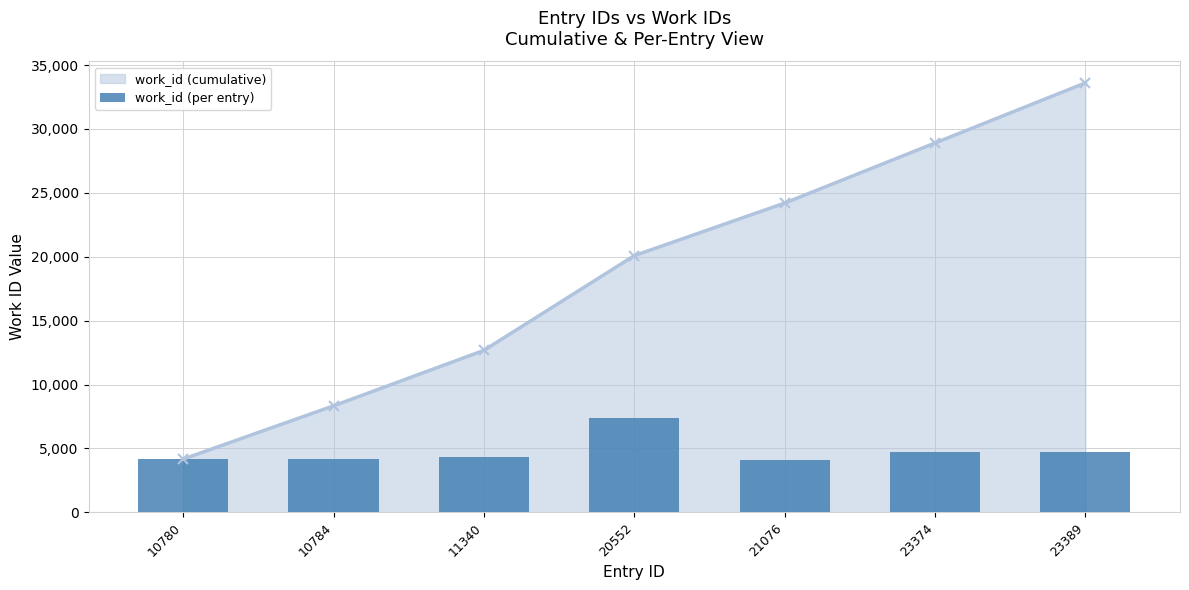

What is the greatest value displayed?

7411